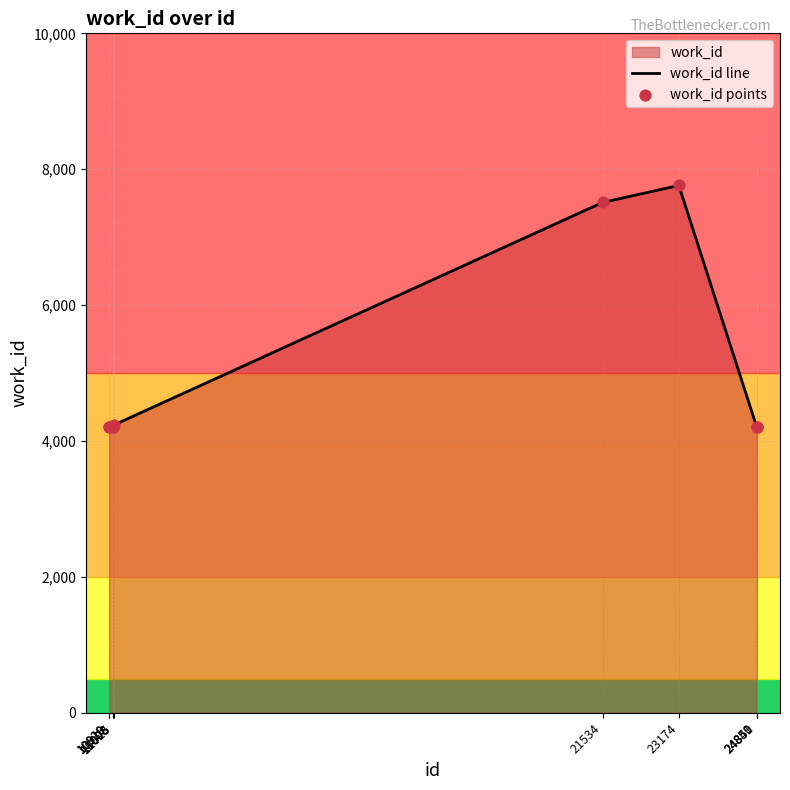

What is the smallest value displayed?

4209